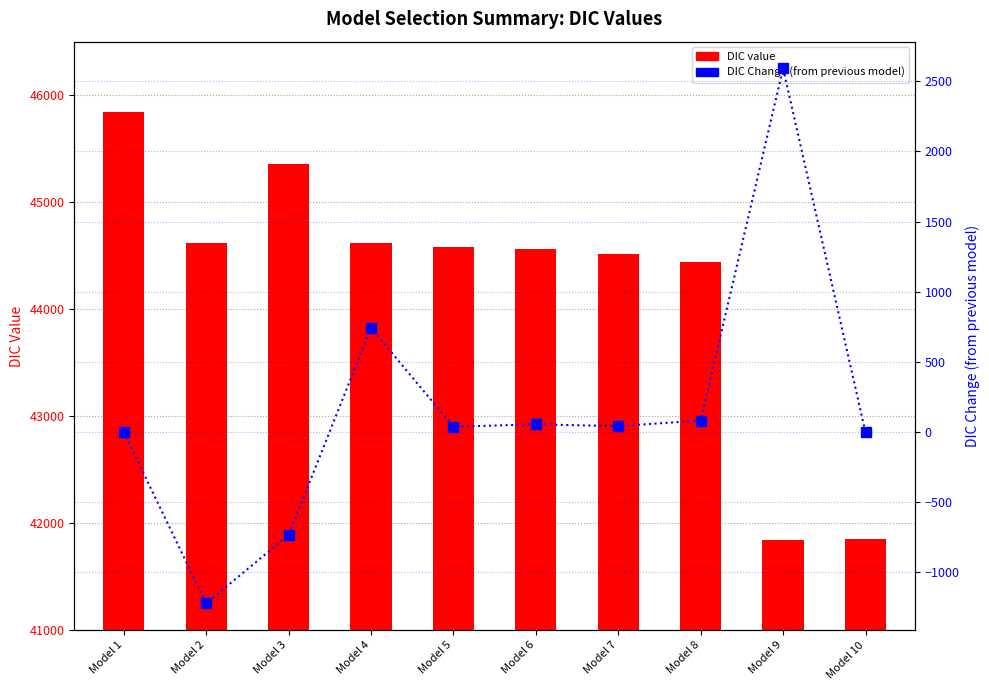

Is it true that DIC Change equals -1.7 at Model 10?

False